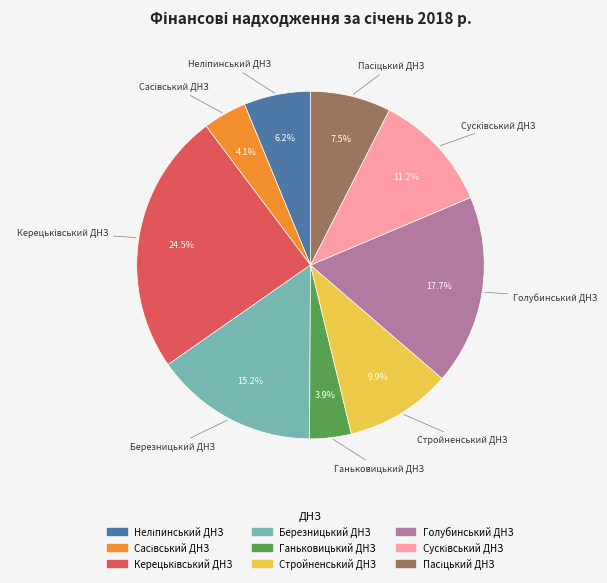

Is there any slice that represents more than half of the pie?

No